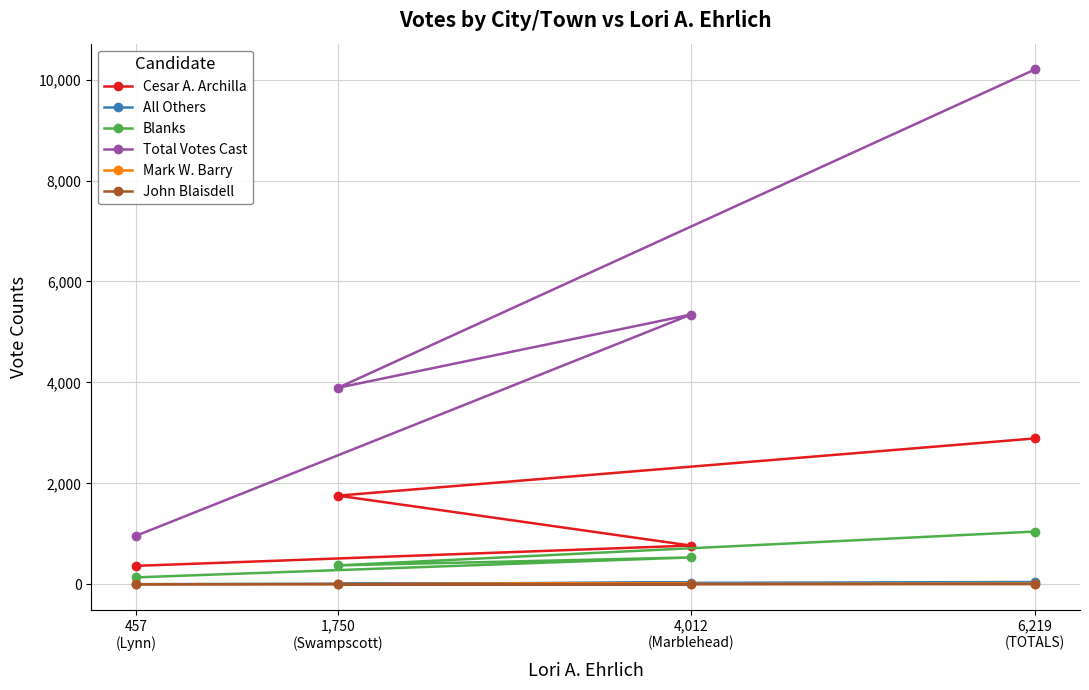

True or false: All Others has a value of 1 at 457
(Lynn).

False